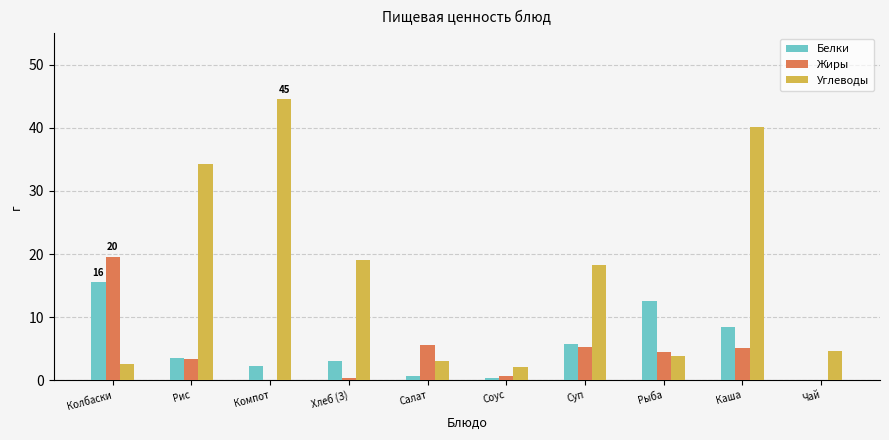

At which label does Жиры reach its peak?

Колбаски